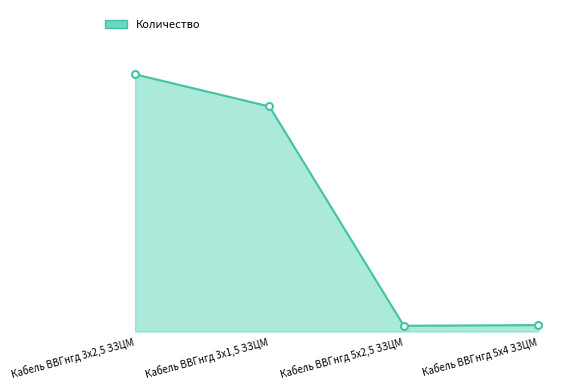

Reading left to right, list all the values displayed in this chart.

Кабель ВВГнгд 3x2,5 ЗЗЦМ=800	Кабель ВВГнгд 3x1,5 ЗЗЦМ=700	Кабель ВВГнгд 5x2,5 ЗЗЦМ=18	Кабель ВВГнгд 5x4 ЗЗЦМ=20